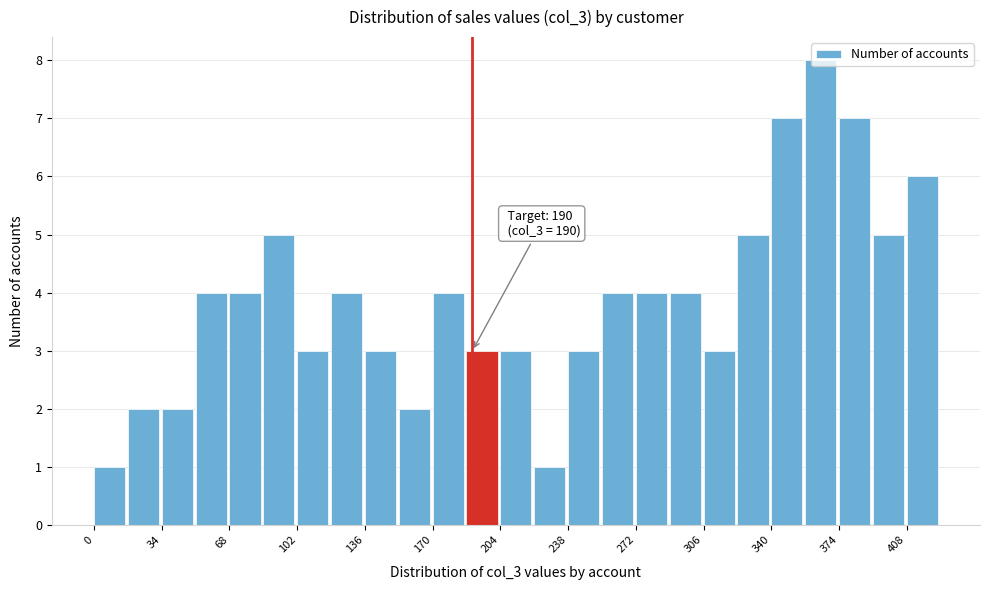

Around what value on the x-axis is the tallest bar? Give the approximate position of its centre, as read against the axis.

365